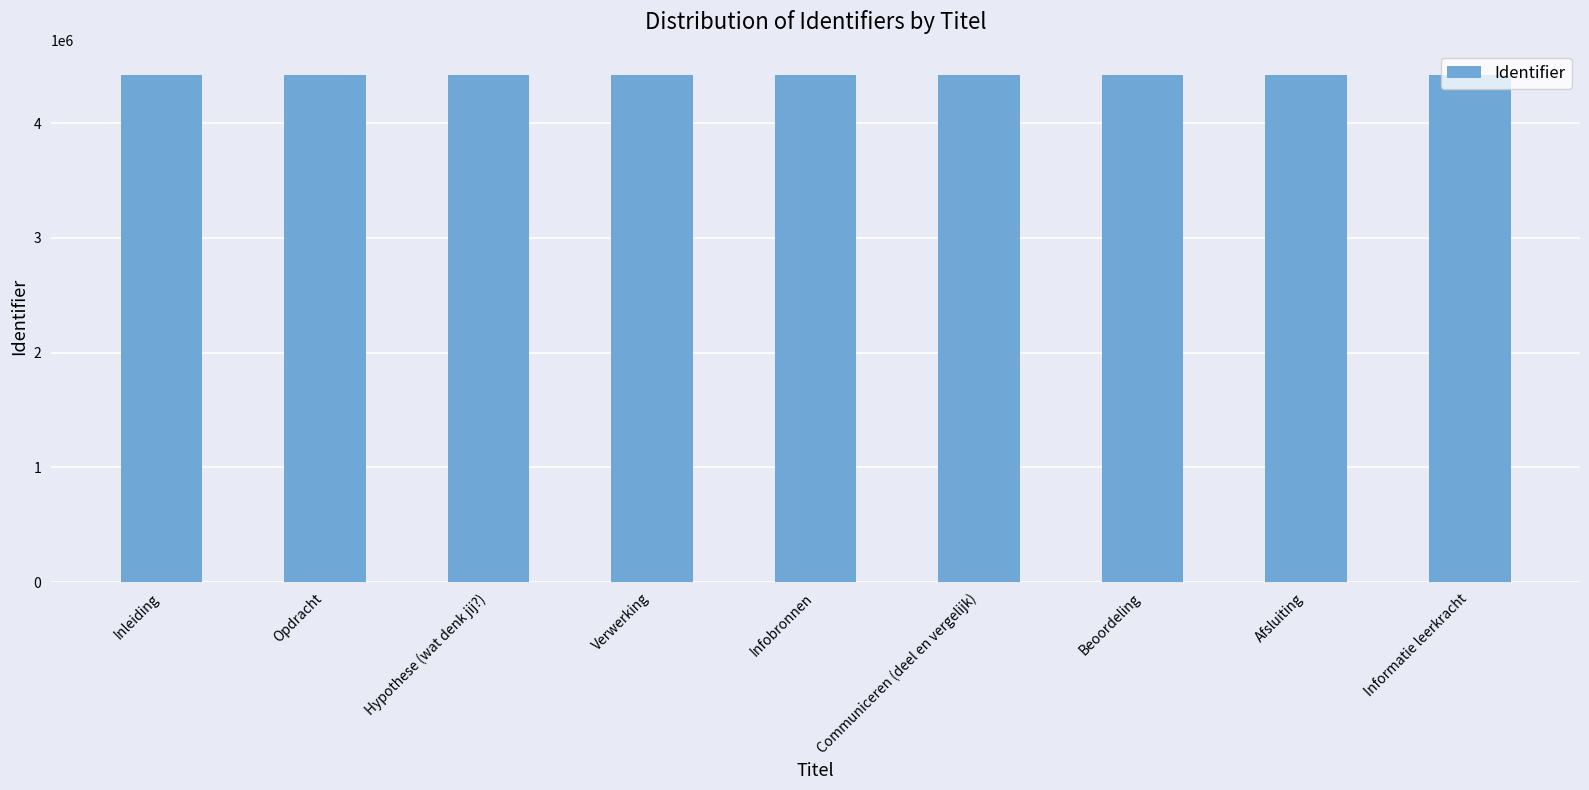

What is the smallest value displayed?

4419480